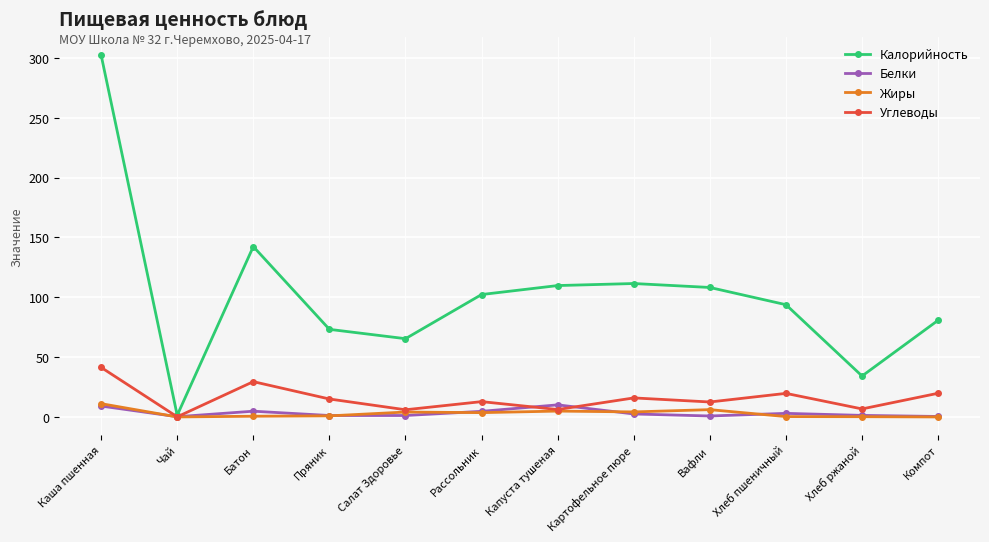

How many interior local peaks does the Углеводы series have?

4